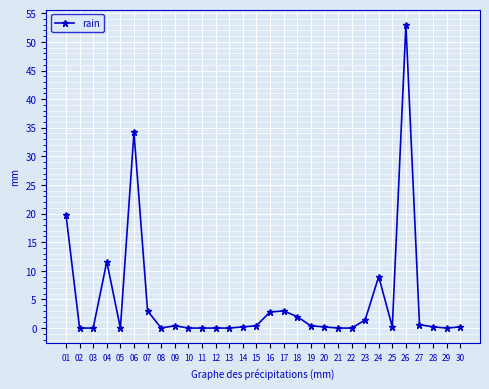

Which label corresponds to the largest value in the chart?

26